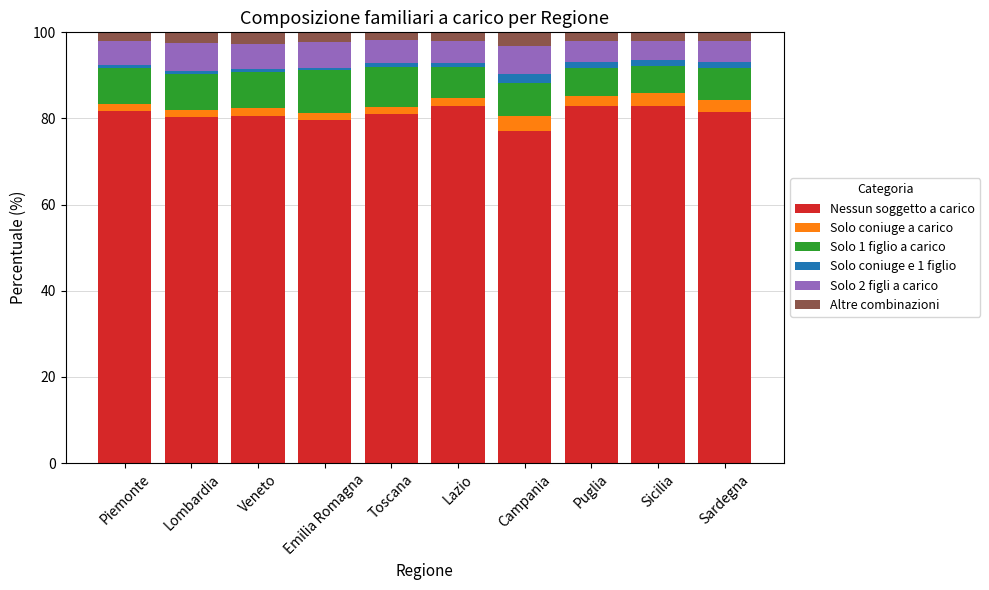

What is the minimum value for Nessun soggetto a carico?

77.0